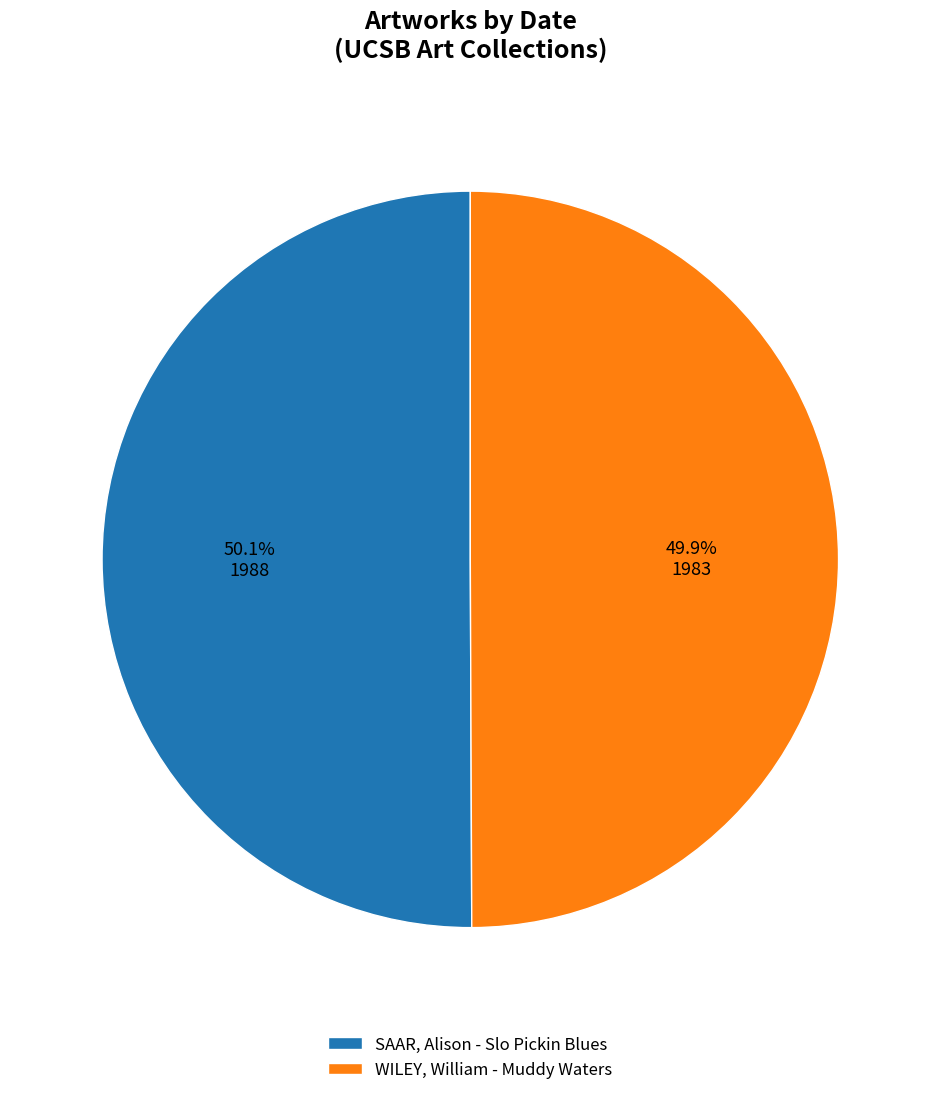

Does any single category account for the majority?

Yes